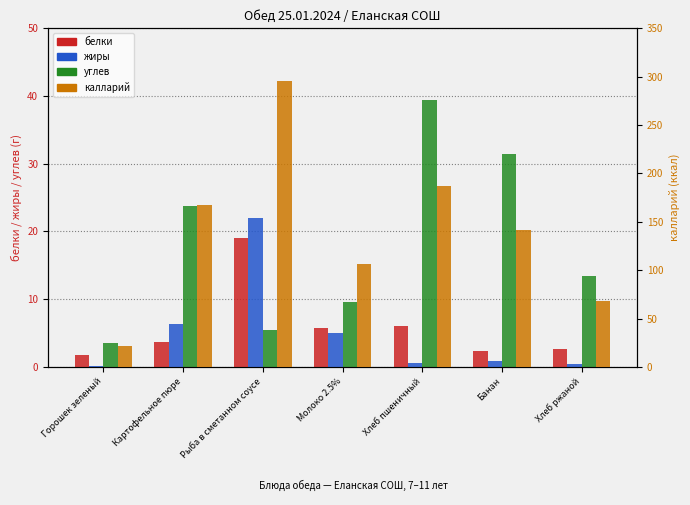

Reading right to left, transcribe all the data shown in this chart.

белки: 2.6	2.3	6.1	5.8	19.0	3.7	1.7
жиры: 0.5	0.8	0.6	5.0	22.0	6.4	0.1
углев: 13.4	31.5	39.4	9.6	5.5	23.8	3.5
калларий: 68.3	141.8	187.5	106.6	295.6	167.2	22.1